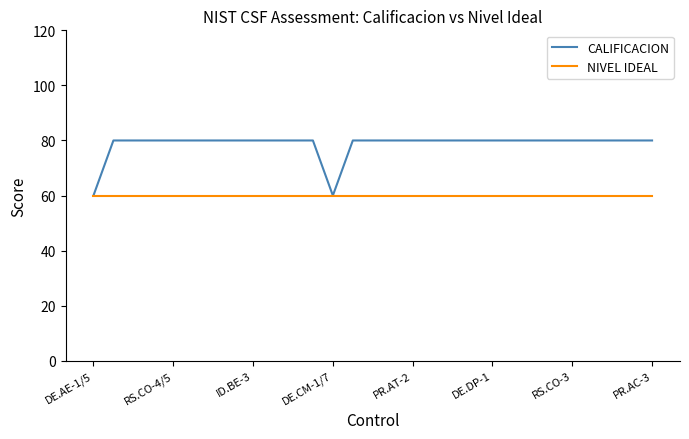

List the series in order of their peak value, lowest first.

NIVEL IDEAL, CALIFICACION